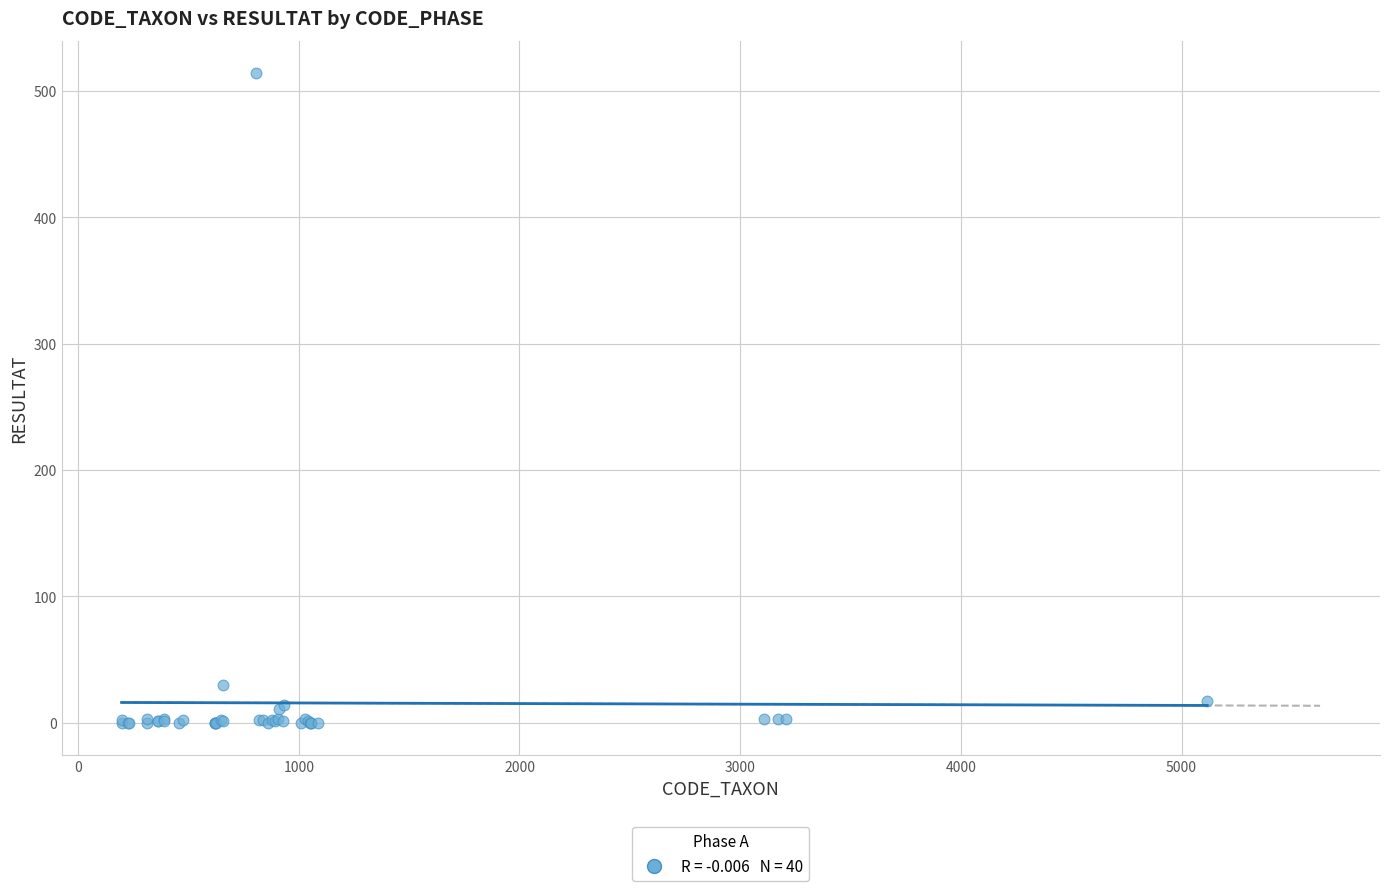

What Y value in the scatter plot is closest to 257?

30